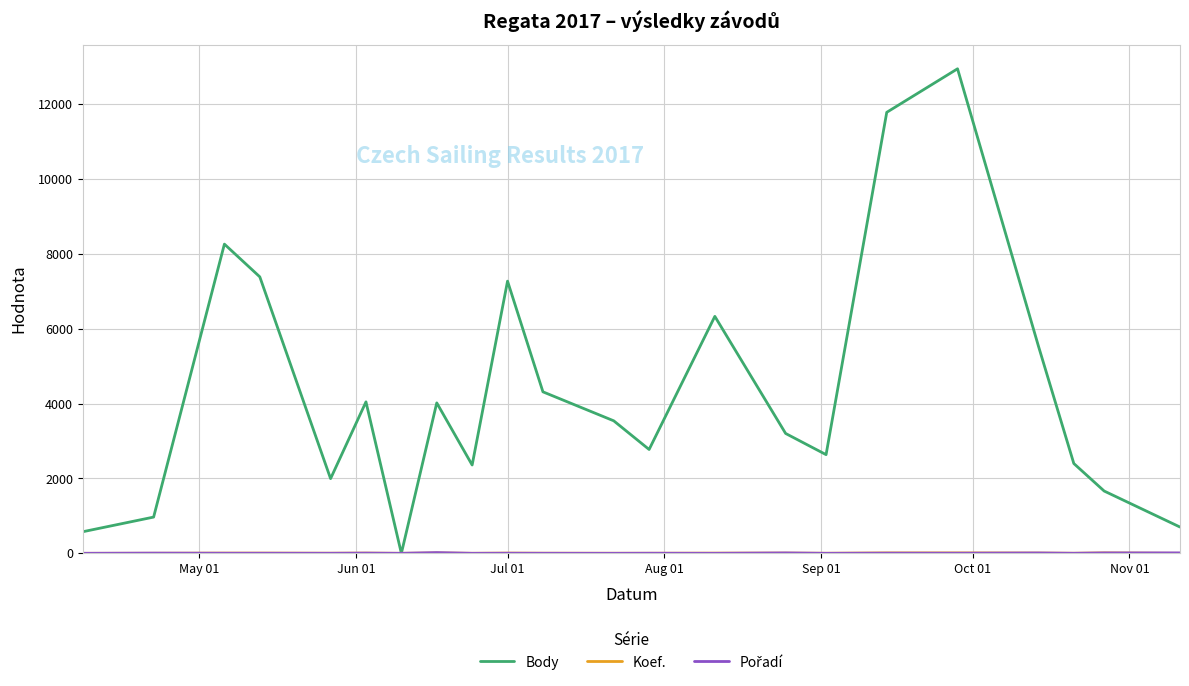

Which series has the widest spread of values?

Body